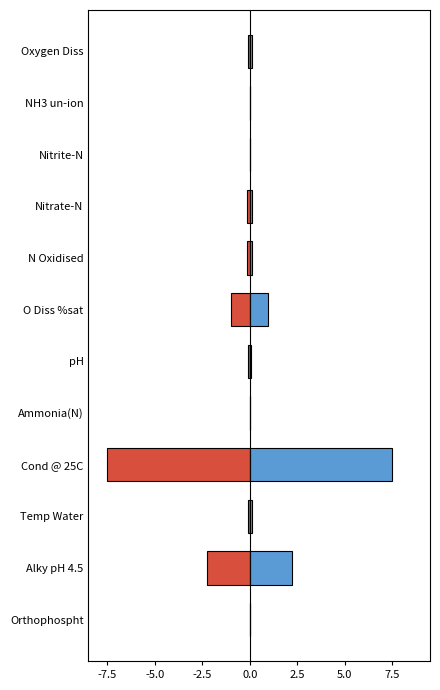

What is the greatest value displayed?

7.5